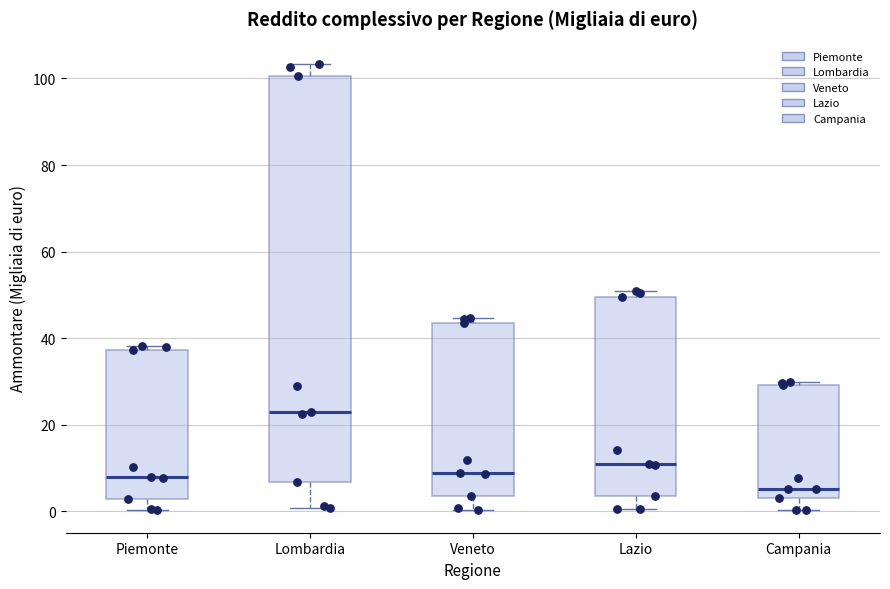

Which box has the highest median line?

Lombardia